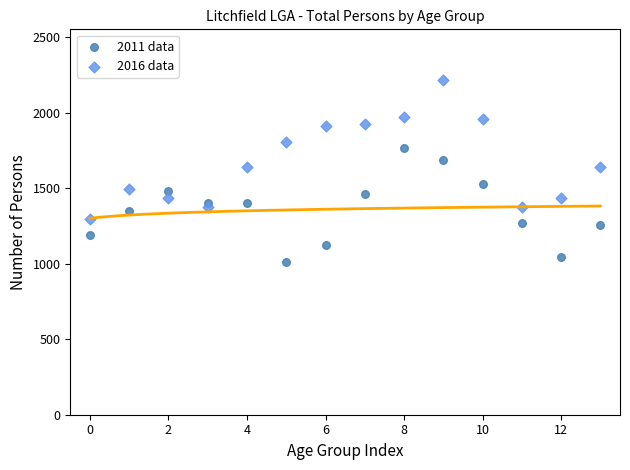

Across all data points, what is the range of Y values (max minus min)?

1211